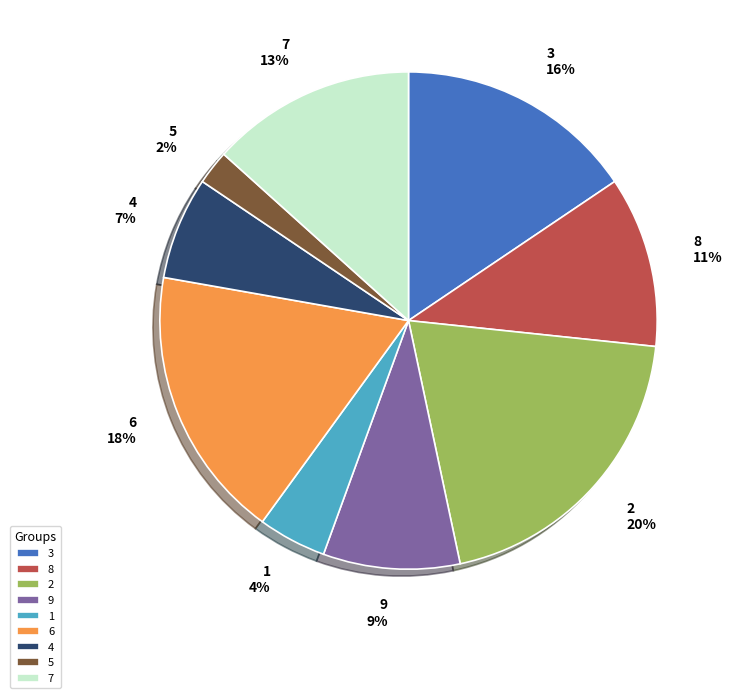

Which has a higher value, 8 or 2?

2